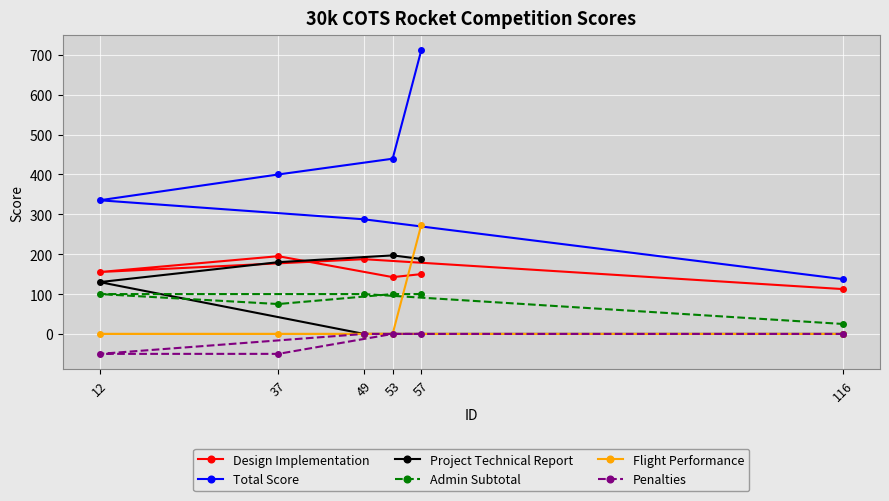

Where is Design Implementation nearest to the value 153?

12